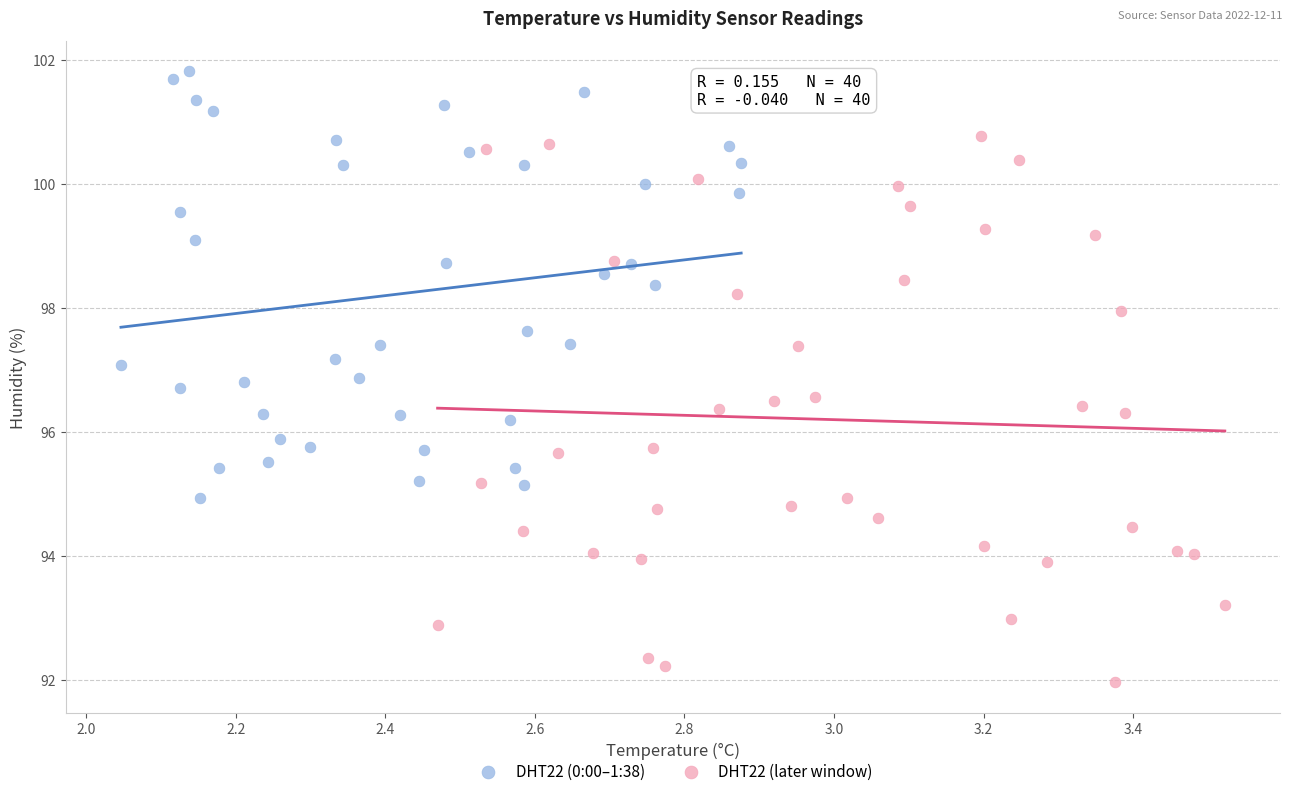

Which series reaches the minimum Y coordinate?

DHT22 (later window)